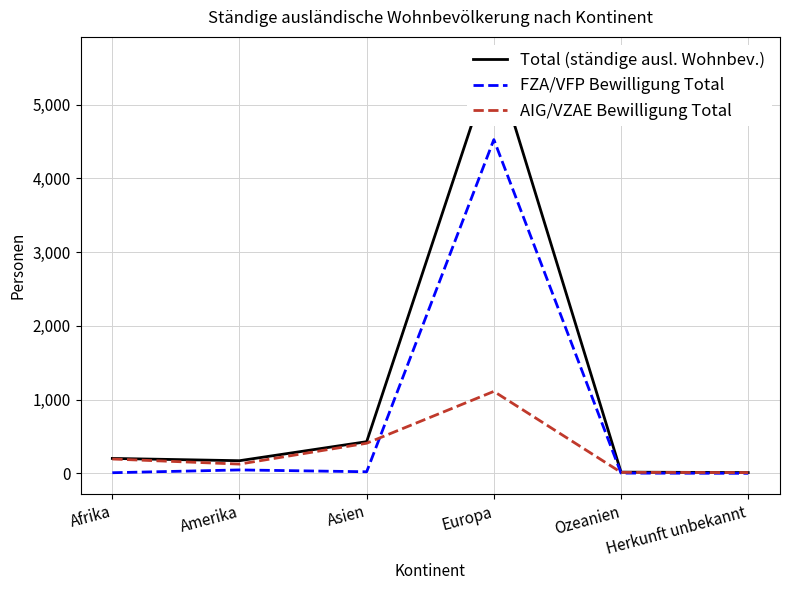

What is the label of the 2nd point from the right?

Ozeanien